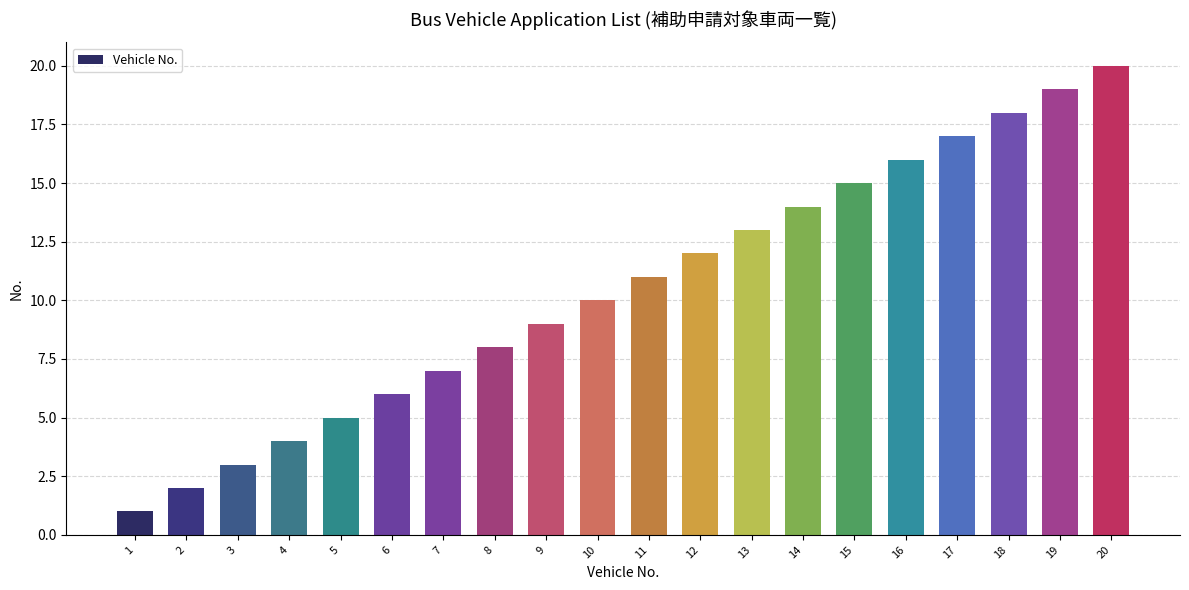

What is the minimum value shown in the chart?

1